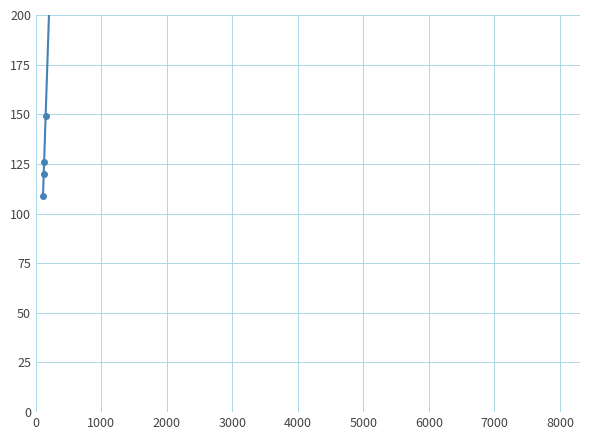

Is it true that the value at 4000 is 264?

True